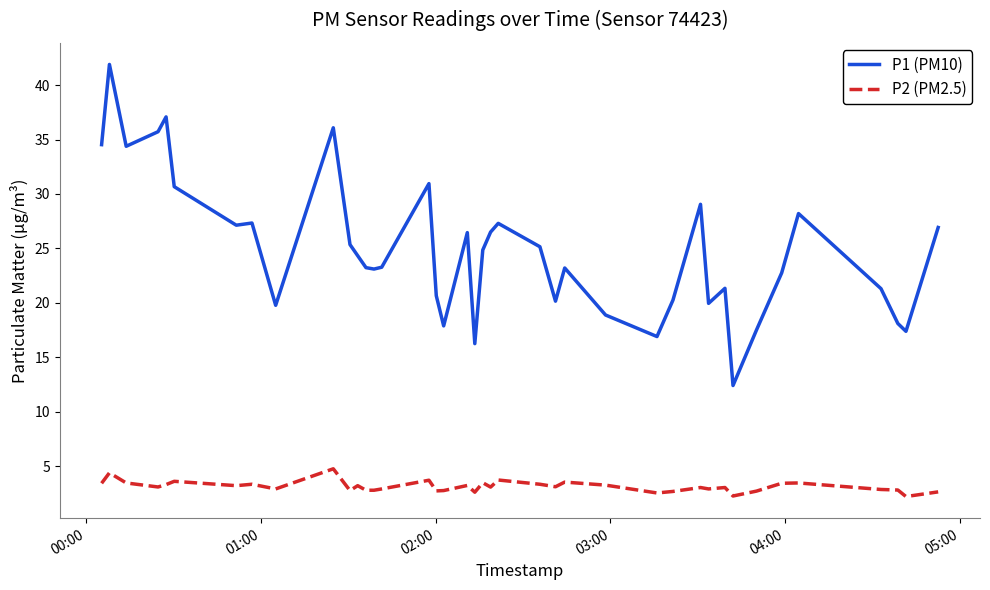

Which series has the widest spread of values?

P1 (PM10)